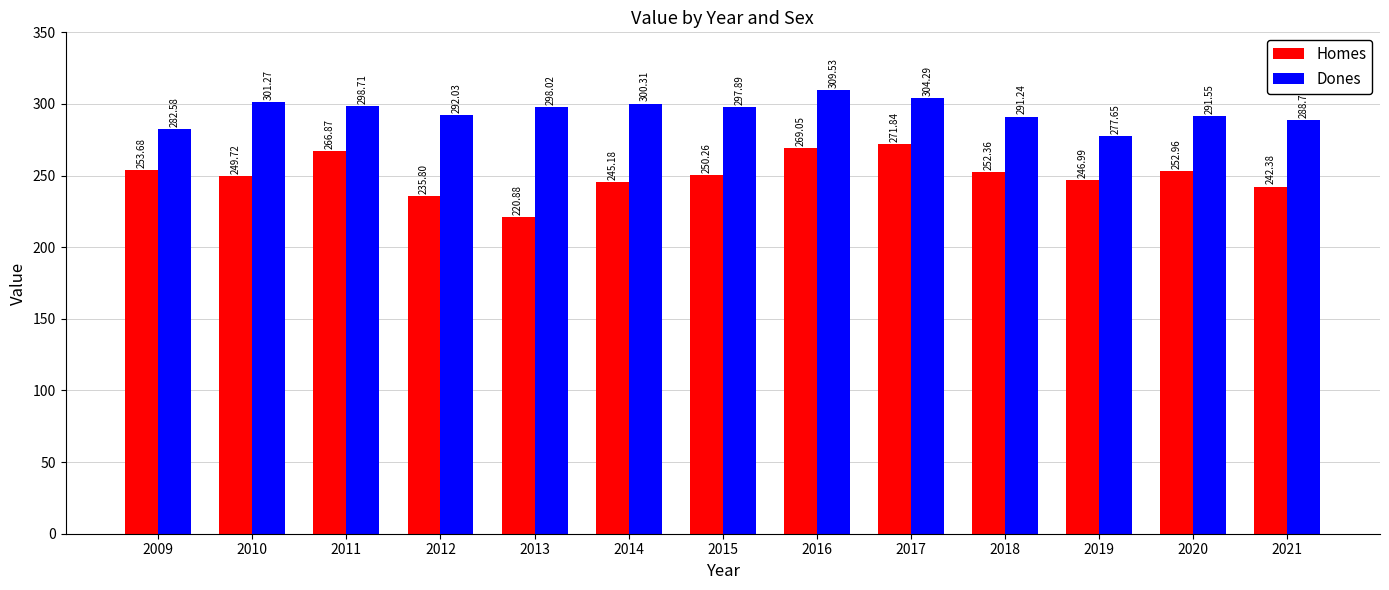

Where does the Dones series first go above 297?

2010